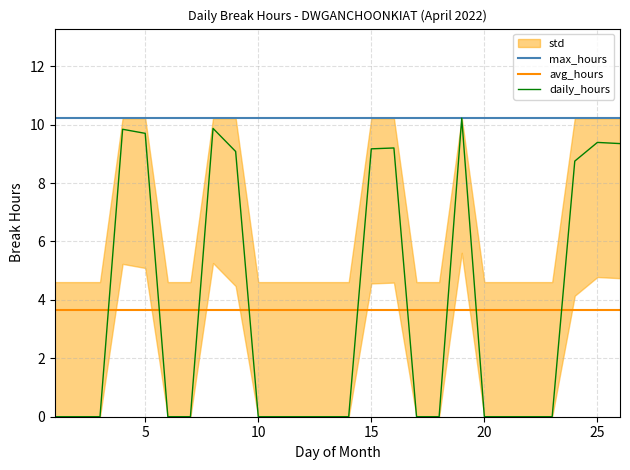

True or false: avg_hours and daily_hours intersect in this chart.

True